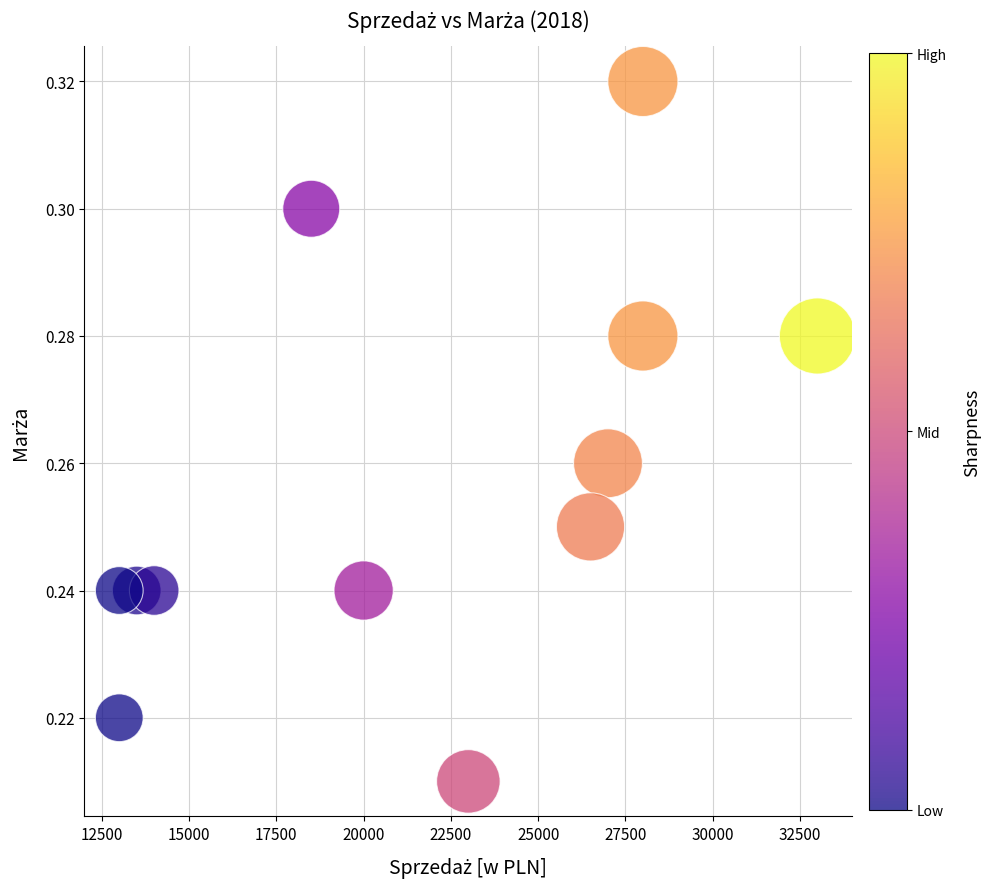

What is the range of X values (max minus min)?

20000.0